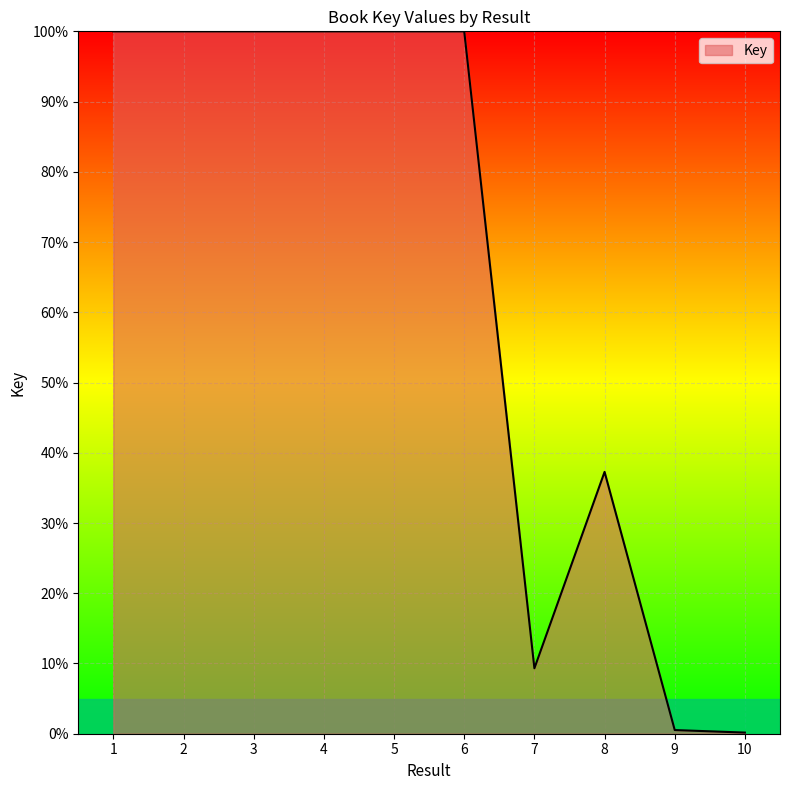

What is the change in value from 3 to 7?

-90.7